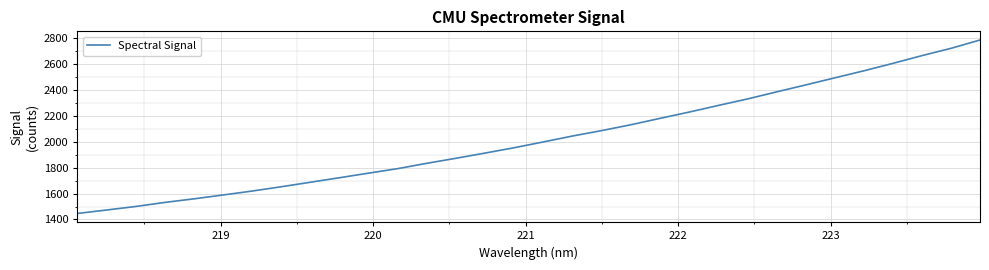

How many distinct data groups are displayed?

1